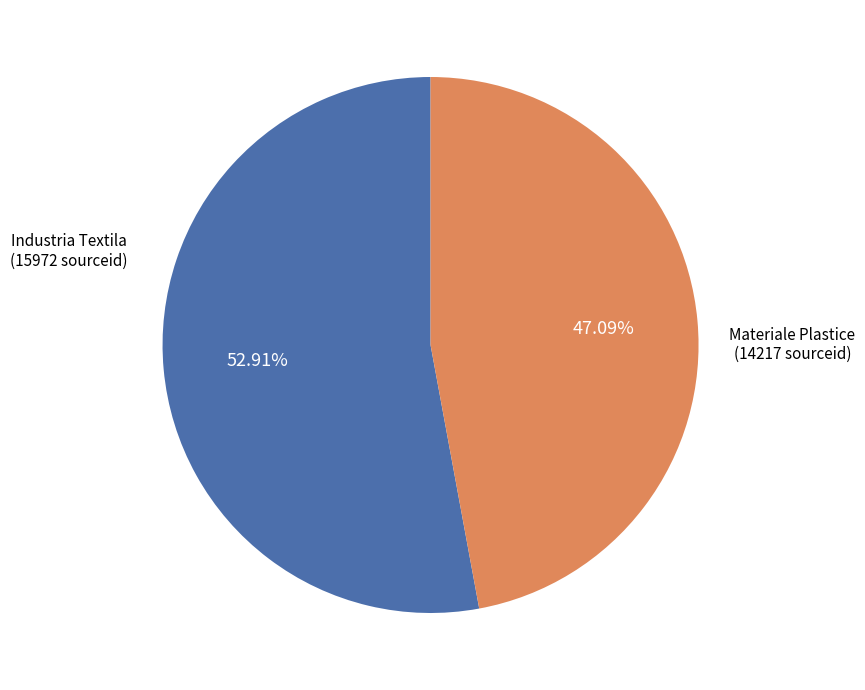

Does any single category account for the majority?

Yes